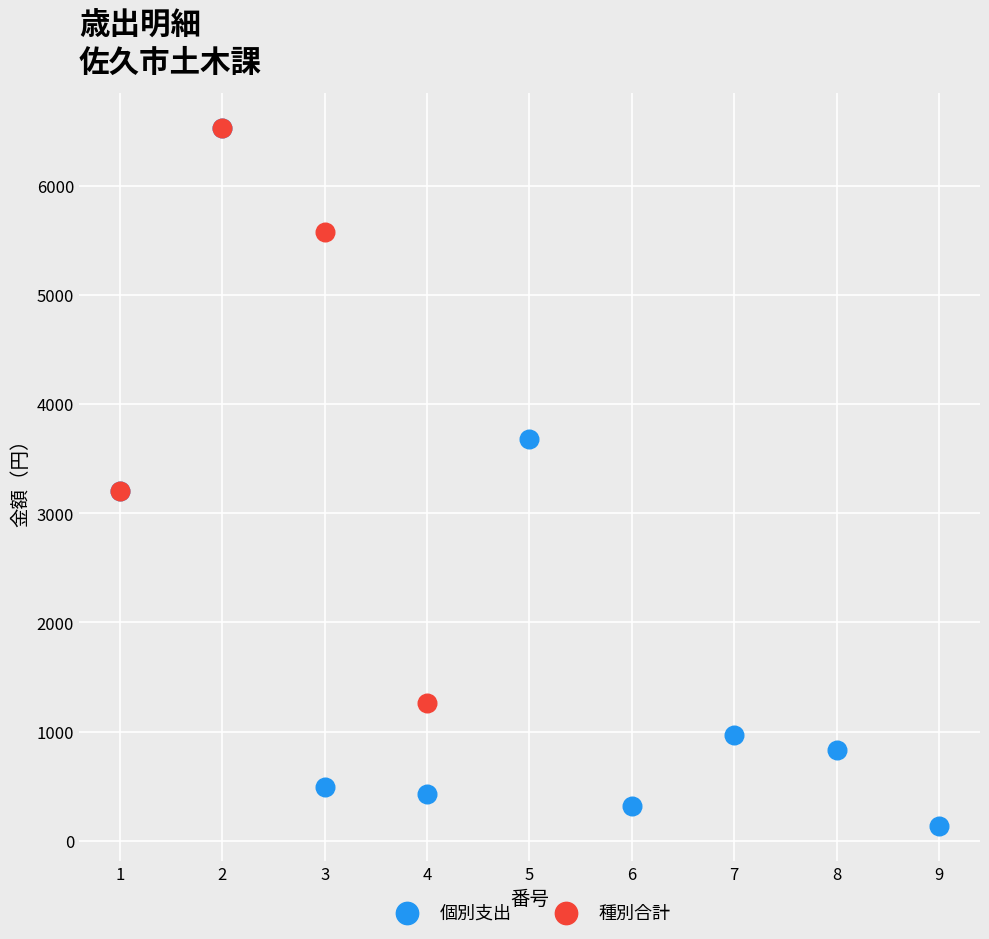

Which series has the widest spread of Y values?

個別支出